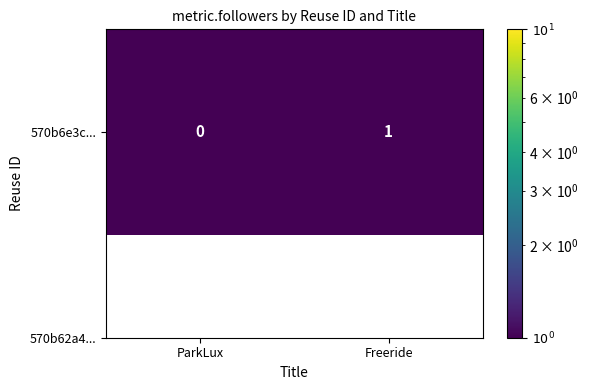

True or false: the data shows 1.0 at Freeride.

True